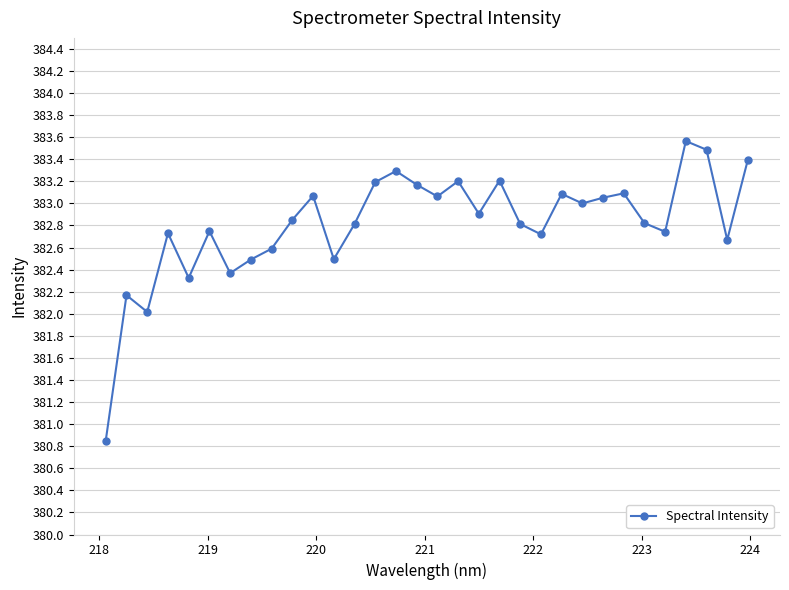

How many interior local valleys (lower than both neighbors) does the data have?

10